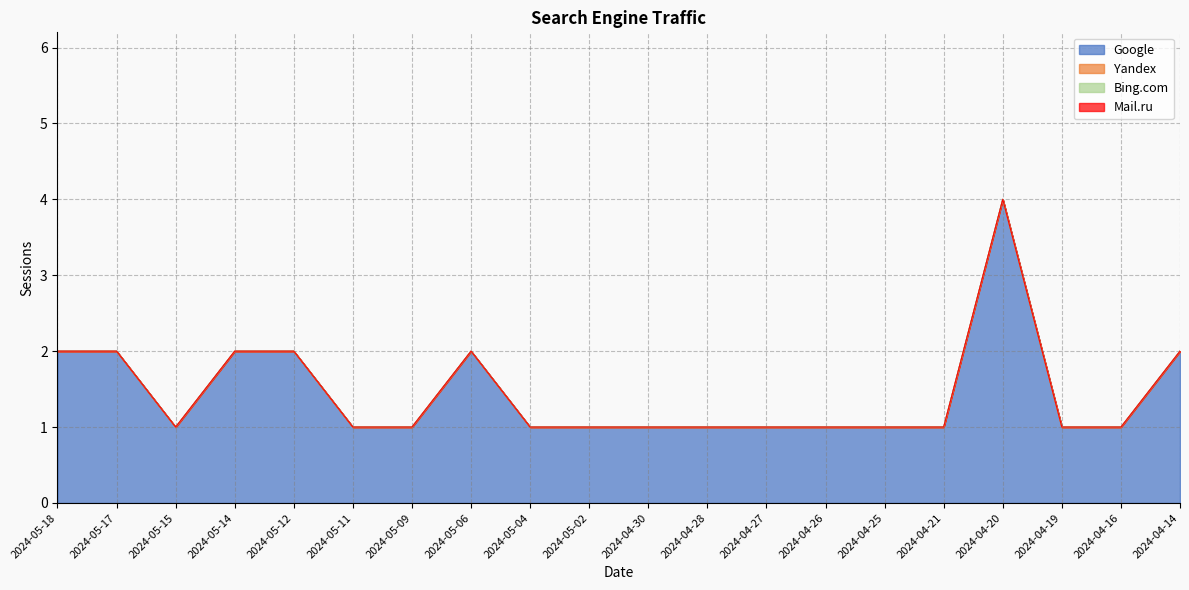

What is the average value of the Google series?

1